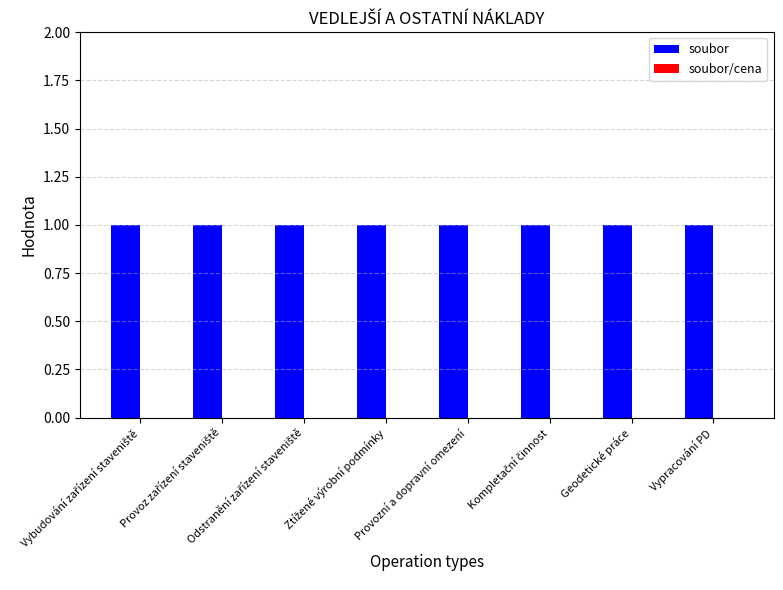

Rank the series by their maximum value, from lowest to highest.

soubor/cena, soubor